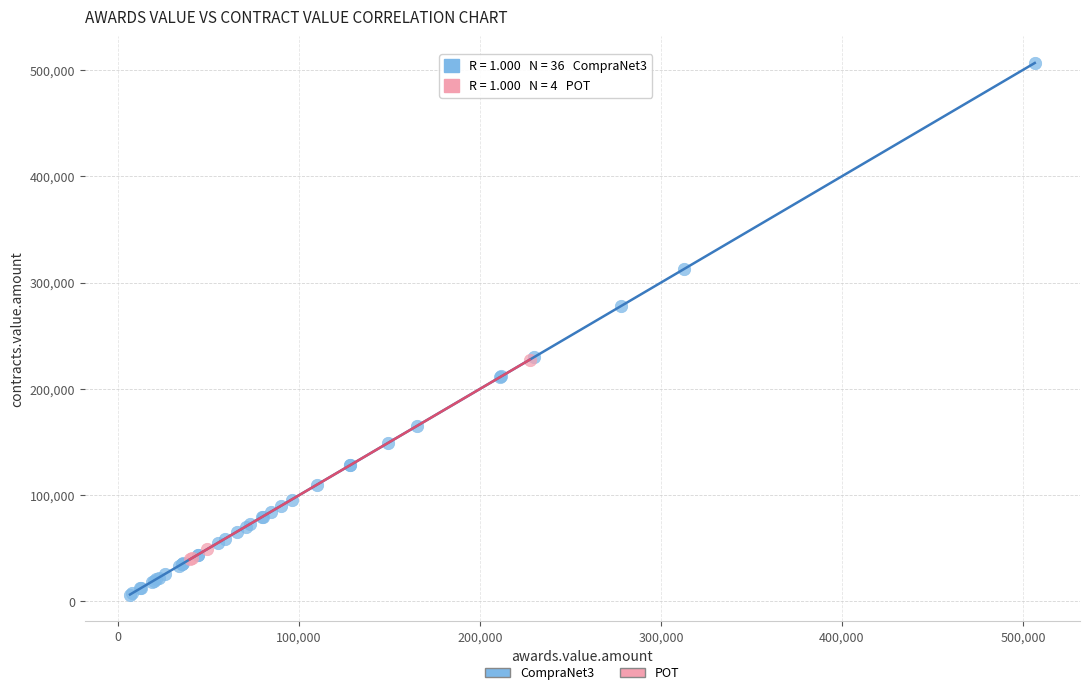

Which series has the largest Y range (max minus min)?

CompraNet3